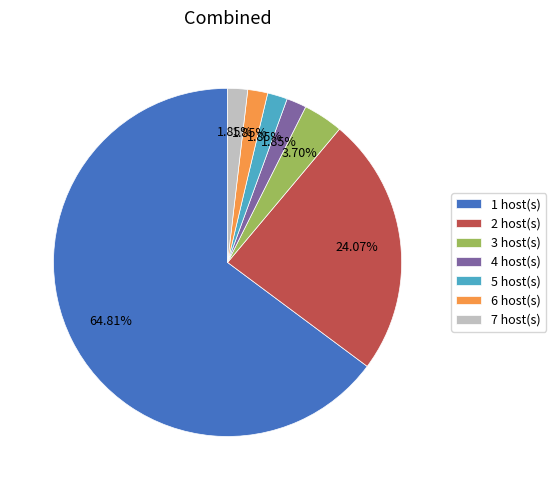

Is 2 host(s) the majority of the pie?

No